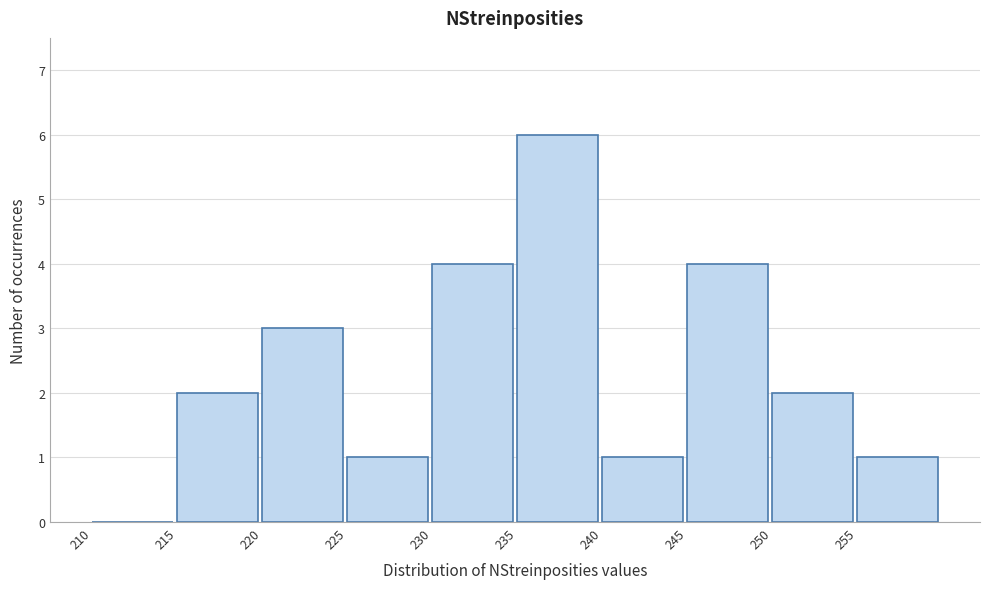

What is the height of the bar covering 240 to 245 on the x-axis? The values are not printed on the chart, so give them approximately, as read against the axis.

1